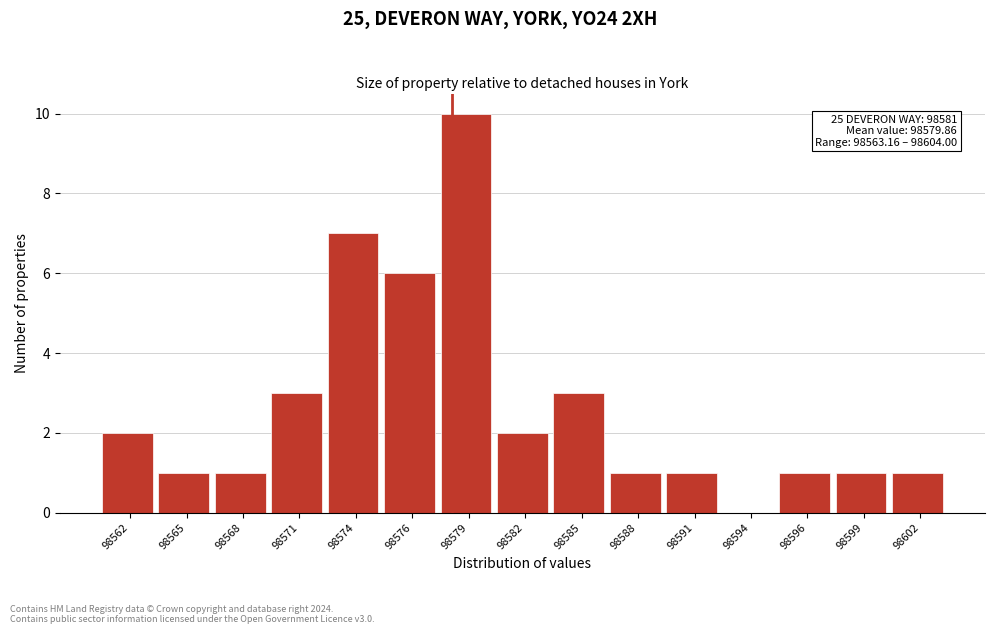

Reading right to left, what are all the values shown in this chart?

98602=1	98599=1	98596=1	98594=0	98591=1	98588=1	98585=3	98582=2	98579=10	98576=6	98574=7	98571=3	98568=1	98565=1	98562=2